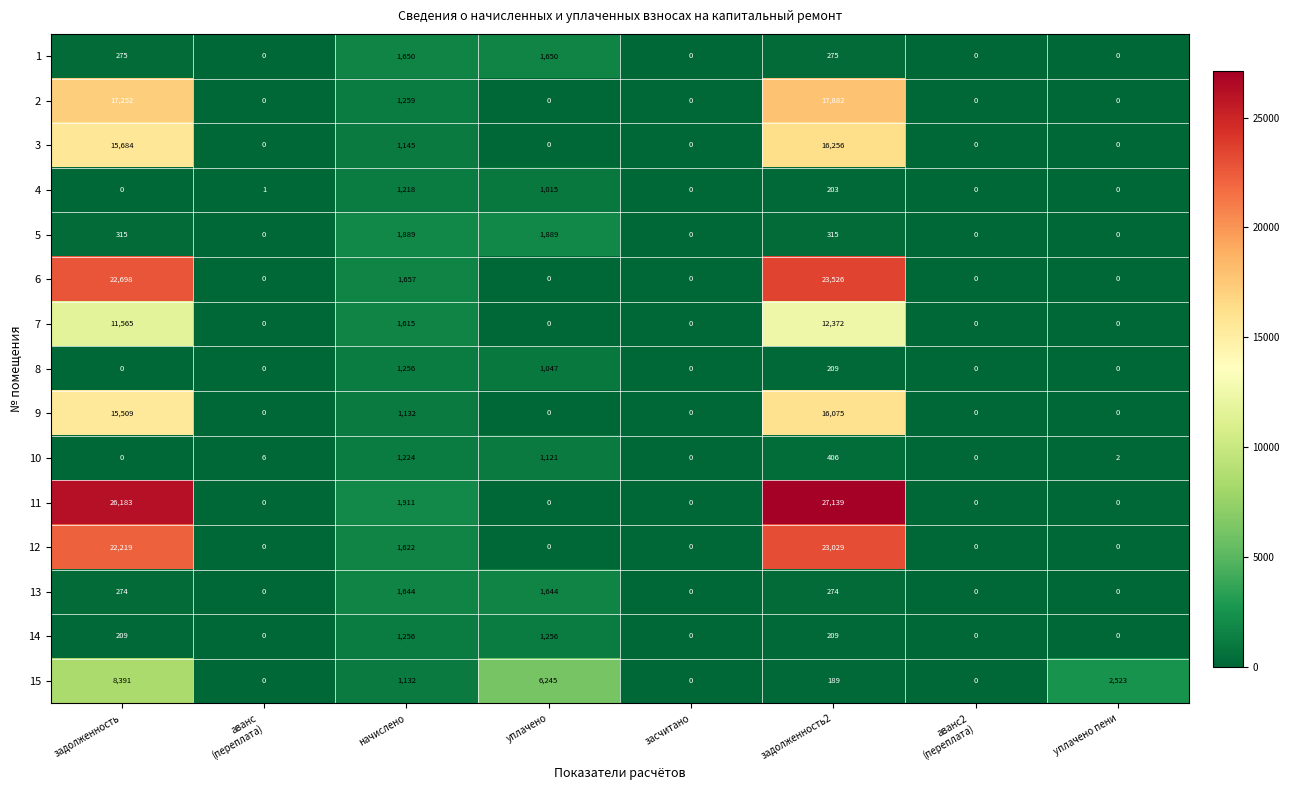

What is the sum of the 1 values at задолженность2 and засчитано?

275